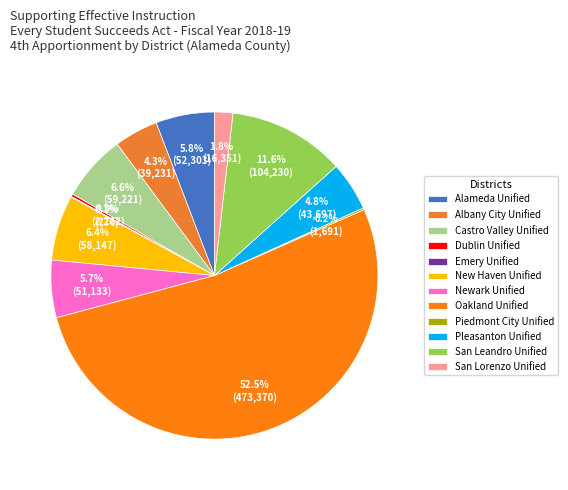

Rank the categories by value from highest to lowest.

Oakland Unified, San Leandro Unified, Castro Valley Unified, New Haven Unified, Alameda Unified, Newark Unified, Pleasanton Unified, Albany City Unified, San Lorenzo Unified, Dublin Unified, Piedmont City Unified, Emery Unified